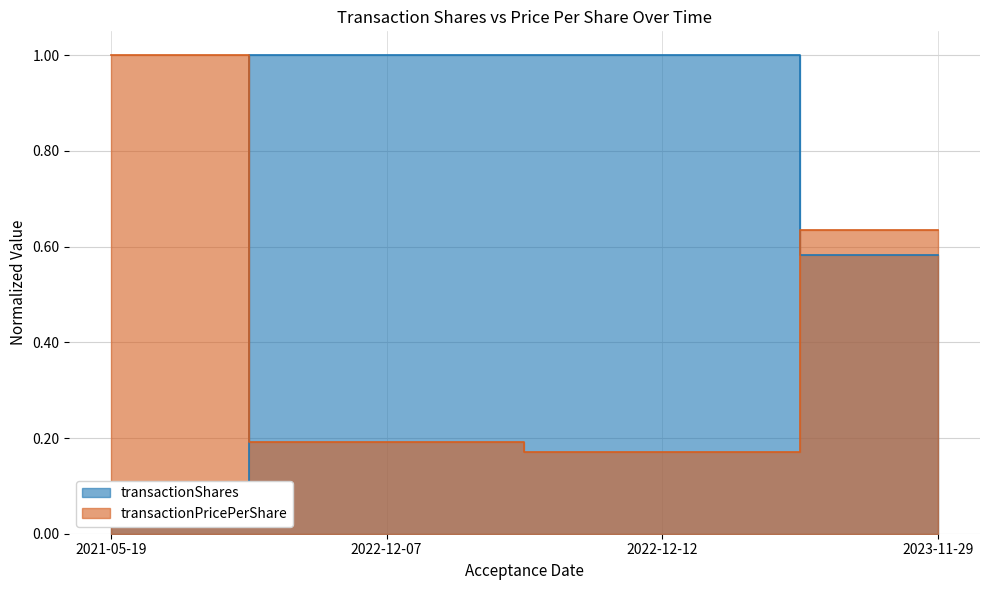

What is the total value across all series at 2022-12-07?

1.2